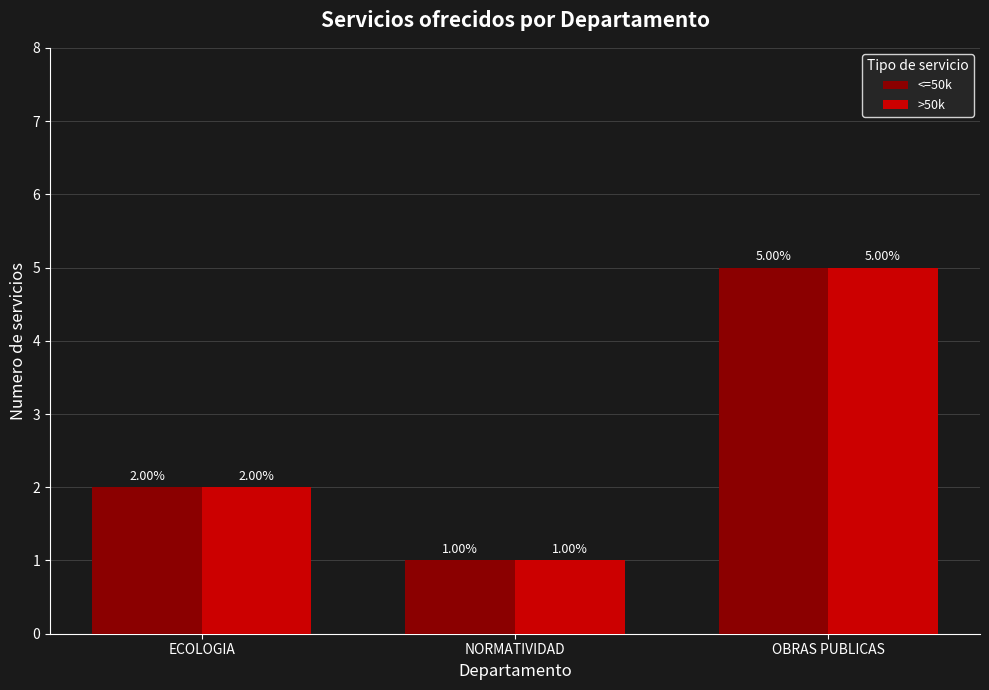

Rank the categories by <=50k value from lowest to highest.

NORMATIVIDAD, ECOLOGIA, OBRAS PUBLICAS